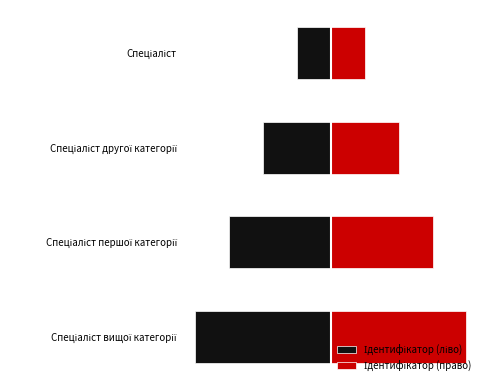

What is the average value of the Ідентифікатор (право) series?

2